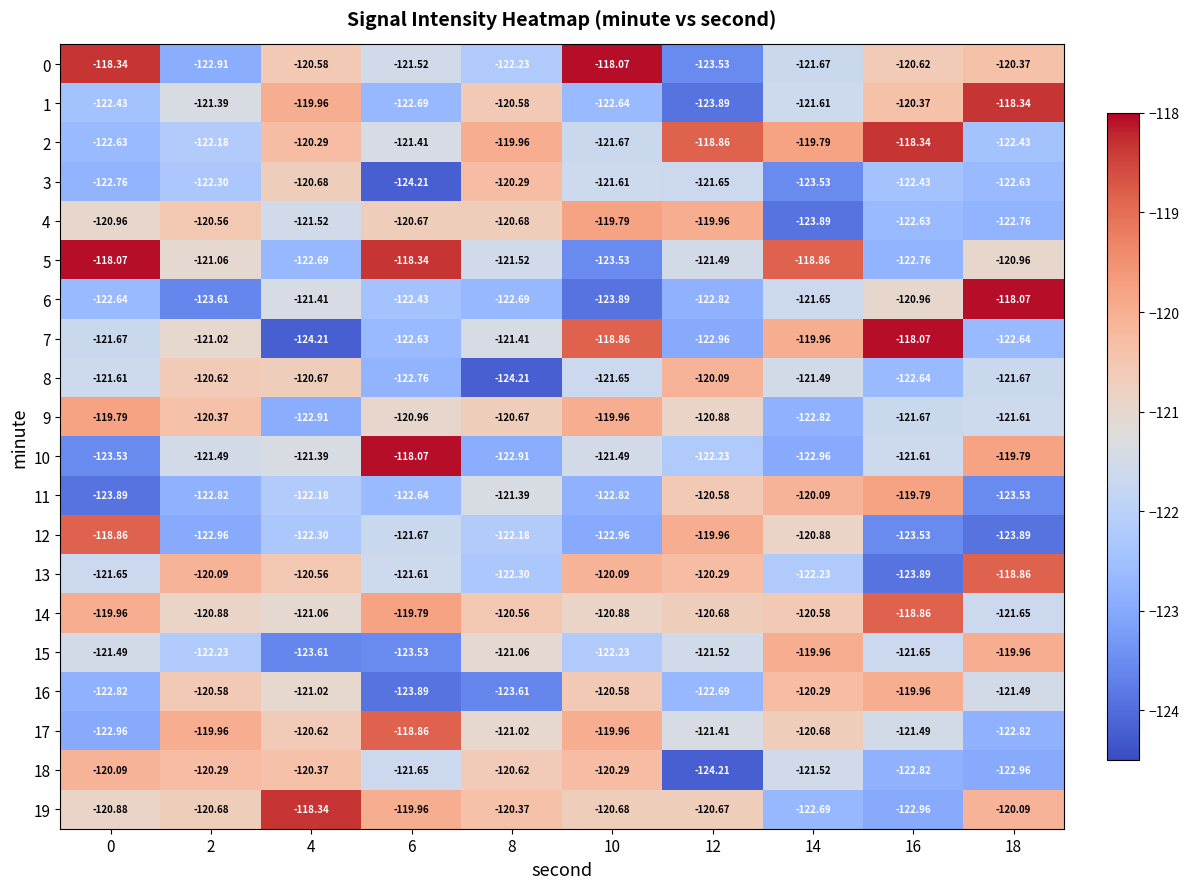

Is the value of 9 at 6 greater than the value of 11 at 4?

Yes